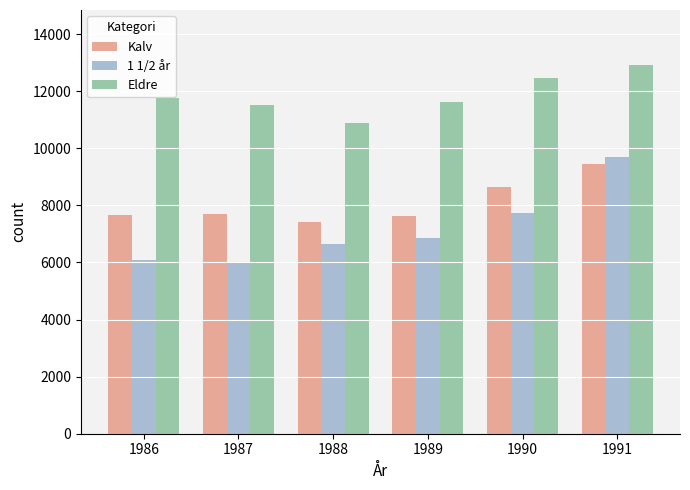

Which category has the highest value in the Eldre series?

1991